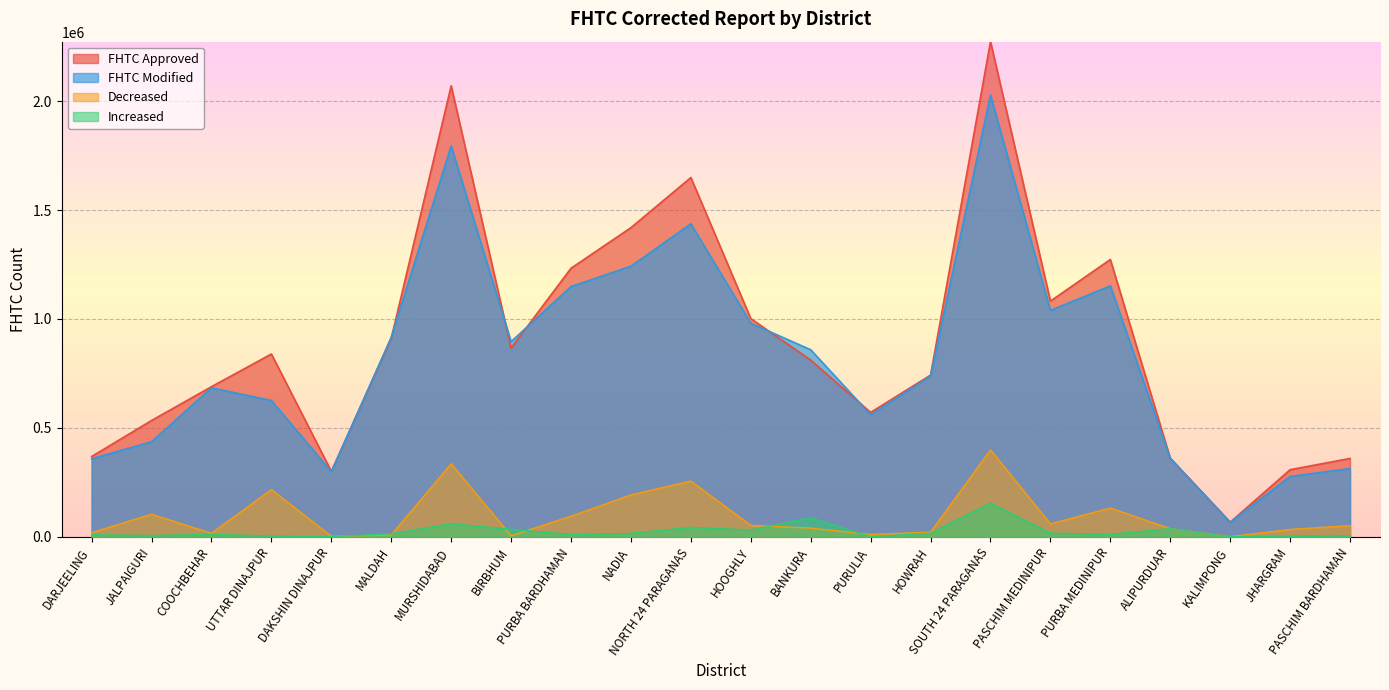

The value of Increased at UTTAR DINAJPUR is 3821. True or false?

True